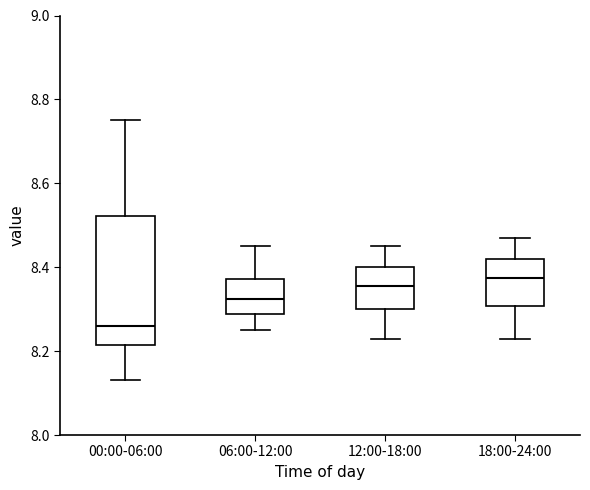

Reading left to right, read every box against the y-axis: the position of its median line, the range the box covers, and the ends of its whiskers. The values are not printed on the chart, so give them approximately, as read against the axis.

00:00-06:00: median 8.26, box 8.22 to 8.52, whiskers 8.14 to 8.76
06:00-12:00: median 8.32, box 8.28 to 8.38, whiskers 8.26 to 8.46
12:00-18:00: median 8.36, box 8.30 to 8.40, whiskers 8.24 to 8.46
18:00-24:00: median 8.38, box 8.30 to 8.42, whiskers 8.24 to 8.48